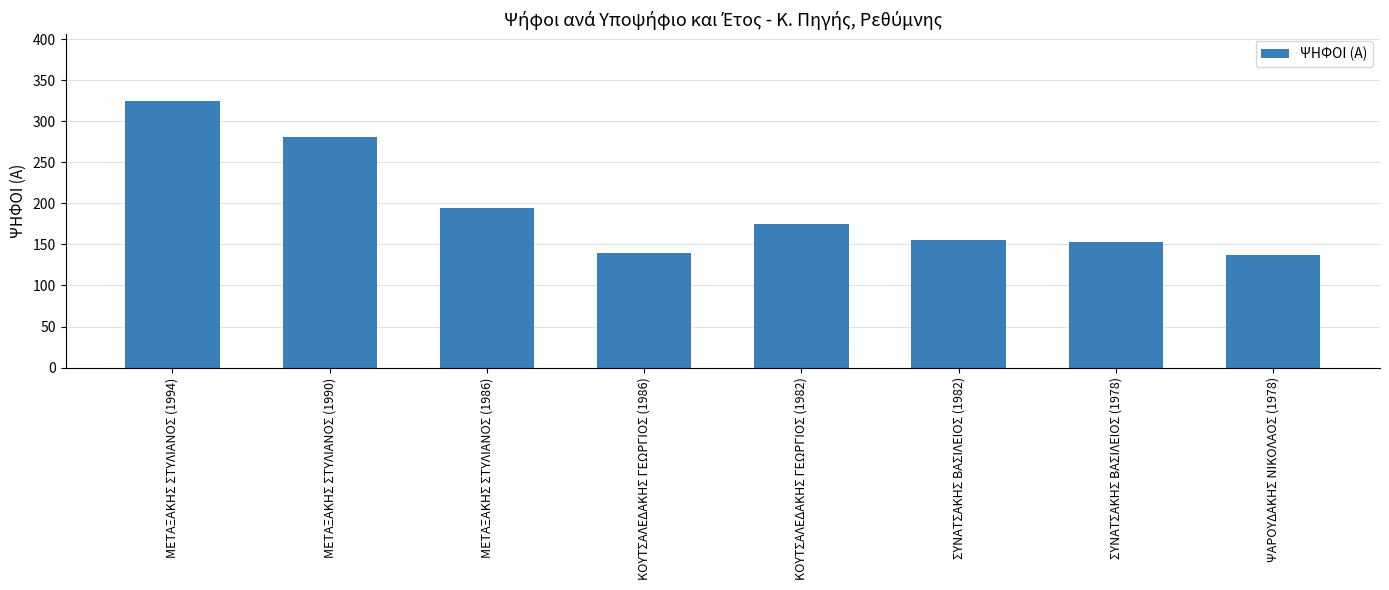

What is the change in value from ΚΟΥΤΣΑΛΕΔΑΚΗΣ ΓΕΩΡΓΙΟΣ (1986) to ΣΥΝΑΤΣΑΚΗΣ ΒΑΣΙΛΕΙΟΣ (1978)?

+13